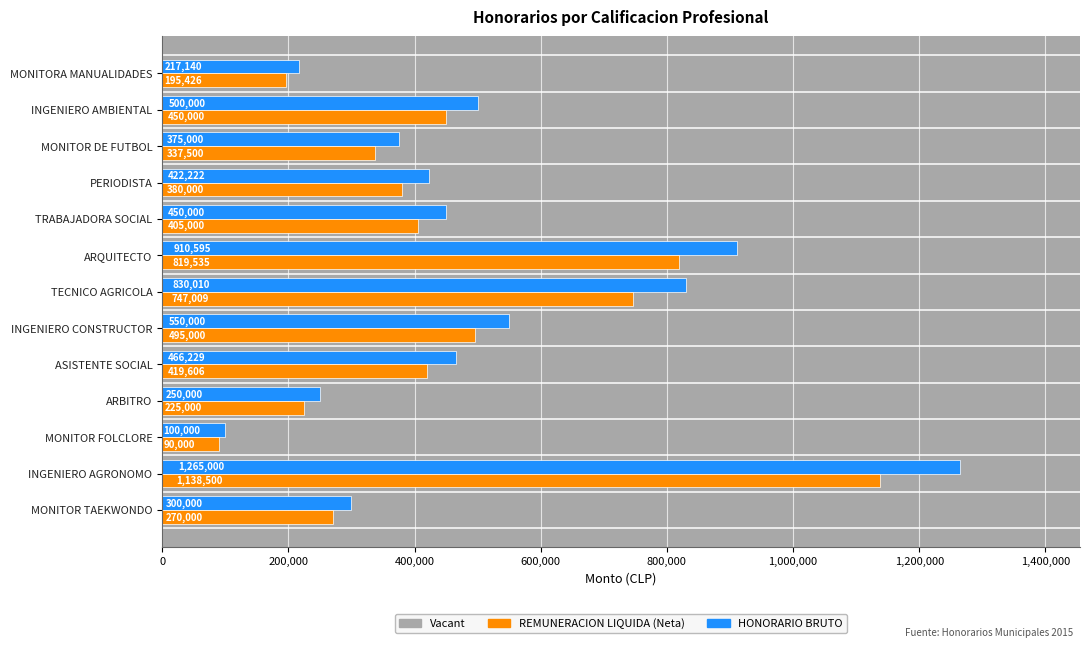

Which category has the highest value across all series?

INGENIERO AGRONOMO